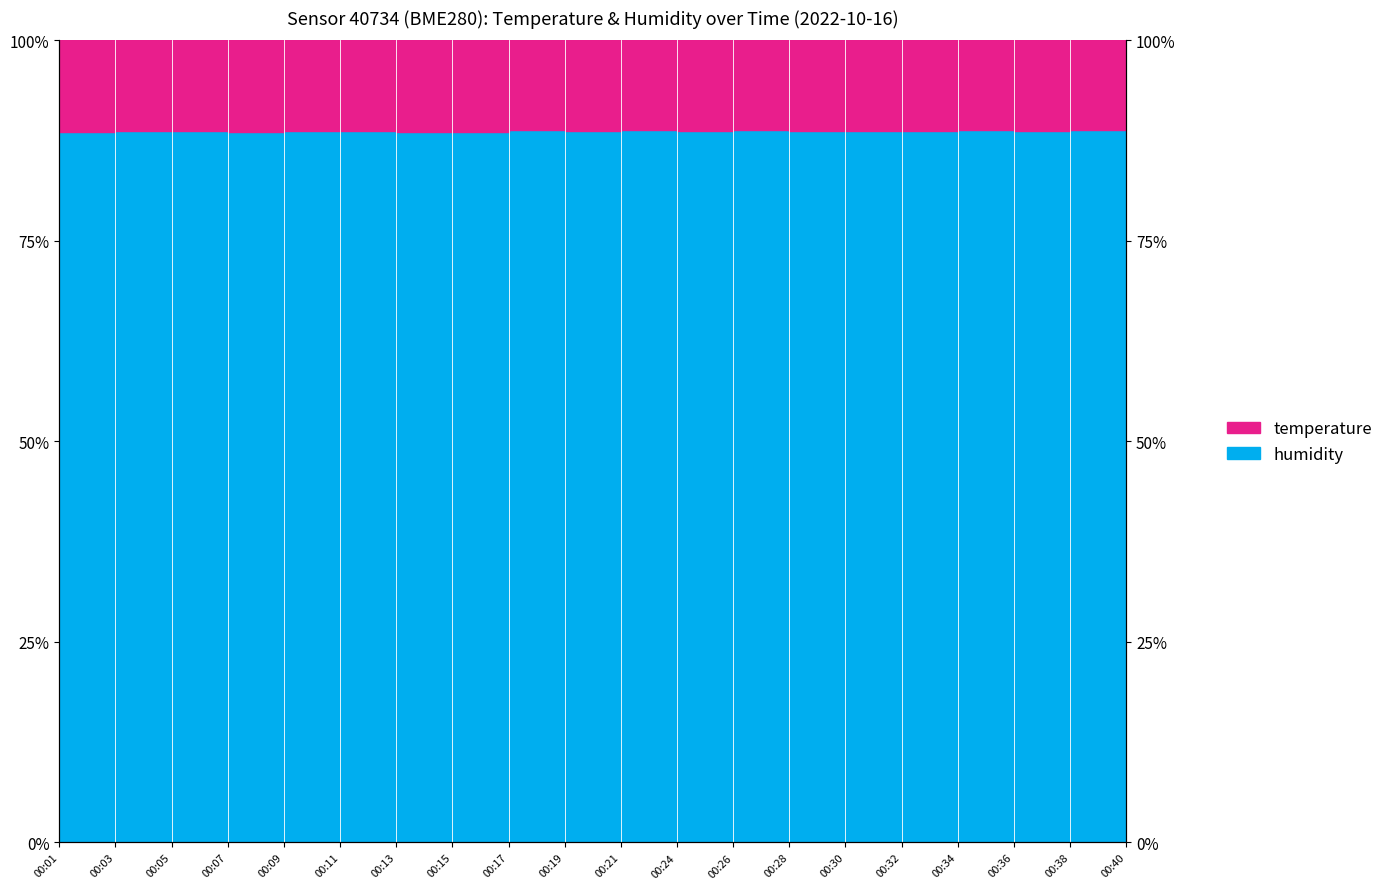

Between 00:07 and 00:32, which is larger?

00:32